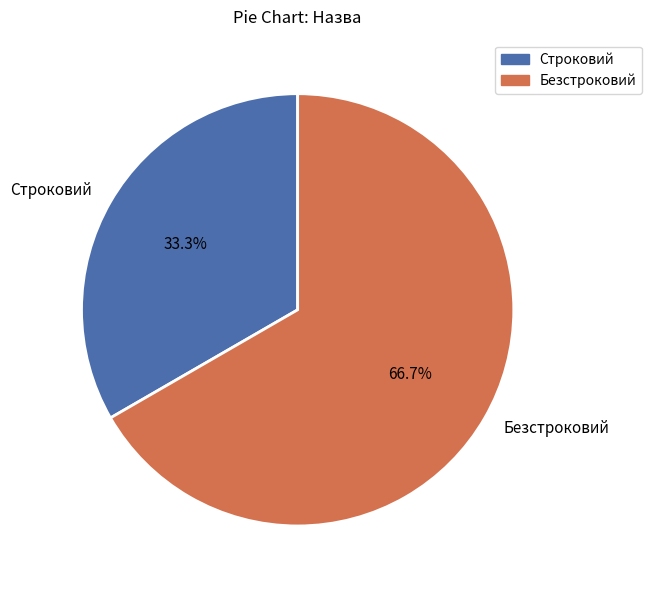

Does Строковий represent more than half of the total?

No